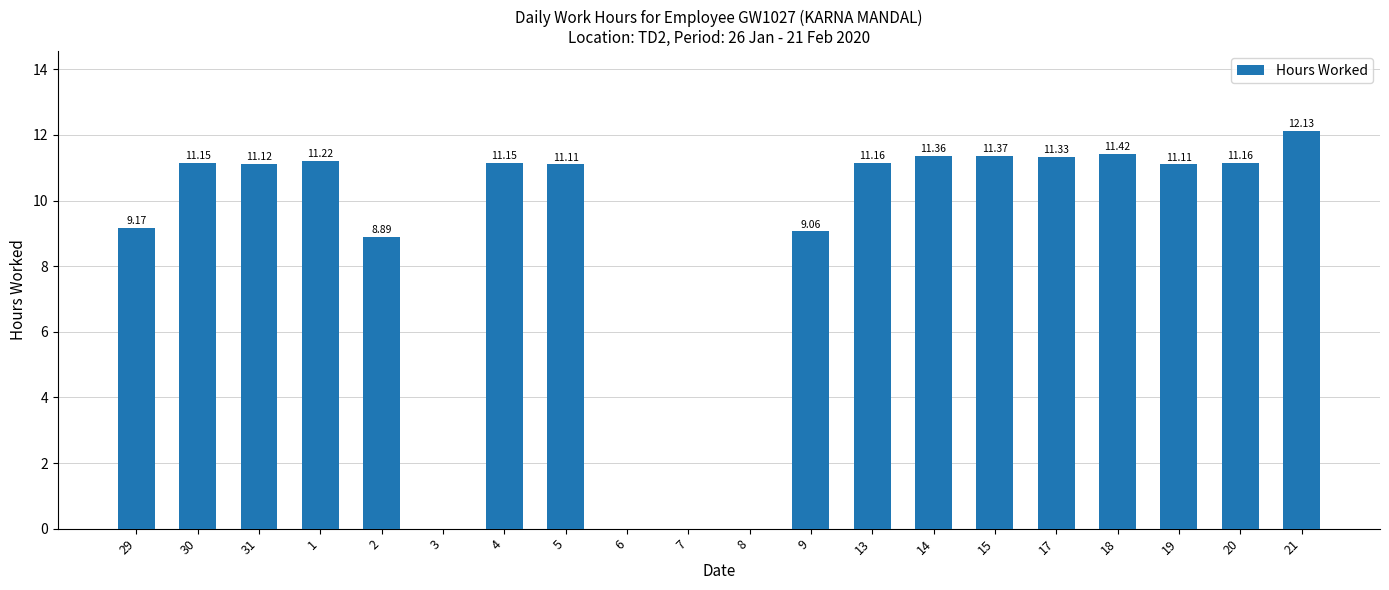

What is the sum of the values at 7 and 15?

11.4